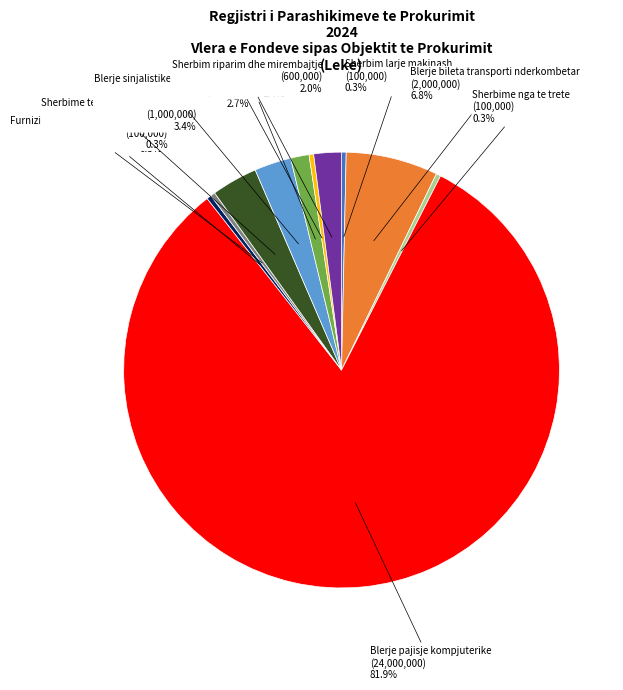

Is there any slice that represents more than half of the pie?

Yes